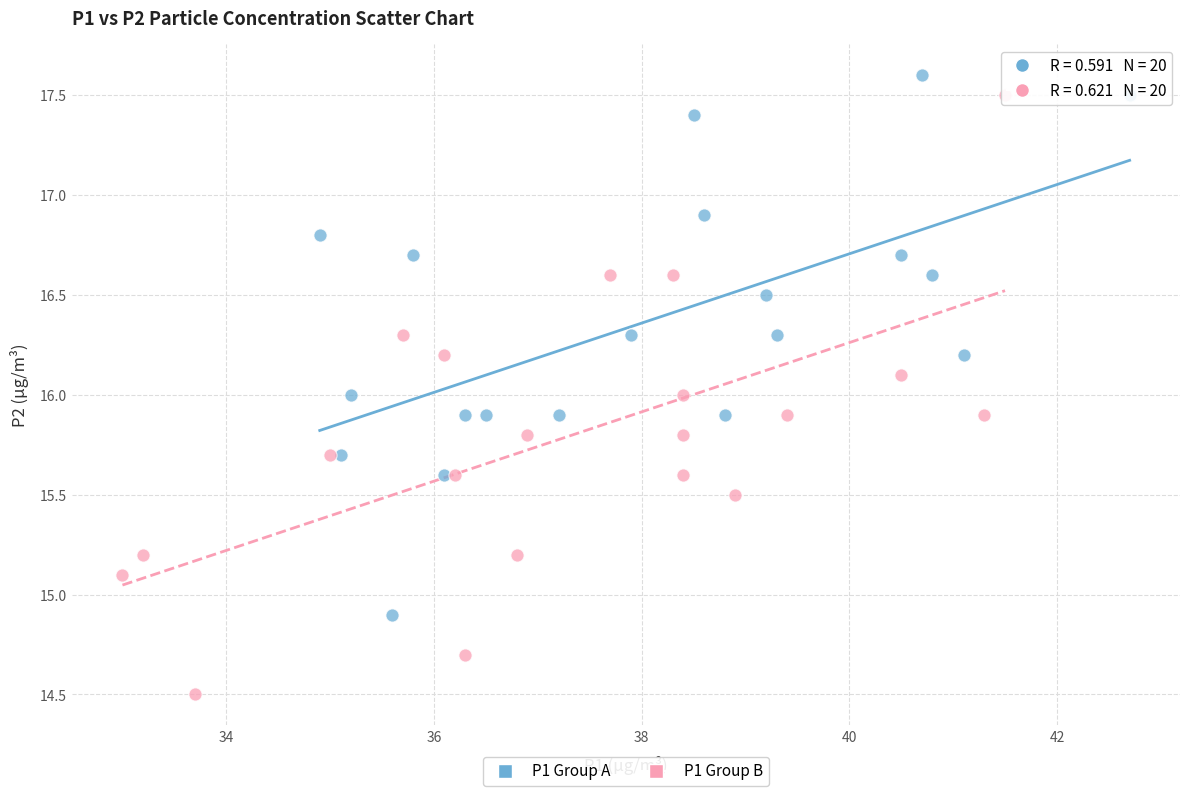

Which series reaches the maximum Y coordinate?

P1 Group A